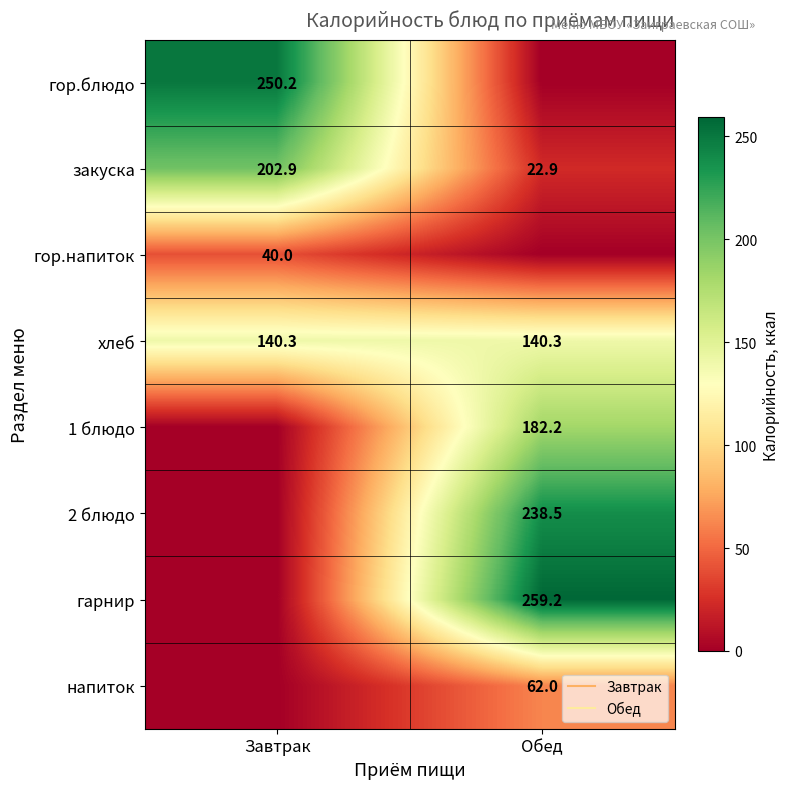

Rank the series at Завтрак from highest to lowest value.

гор.блюдо, закуска, хлеб, гор.напиток, 1 блюдо, 2 блюдо, гарнир, напиток